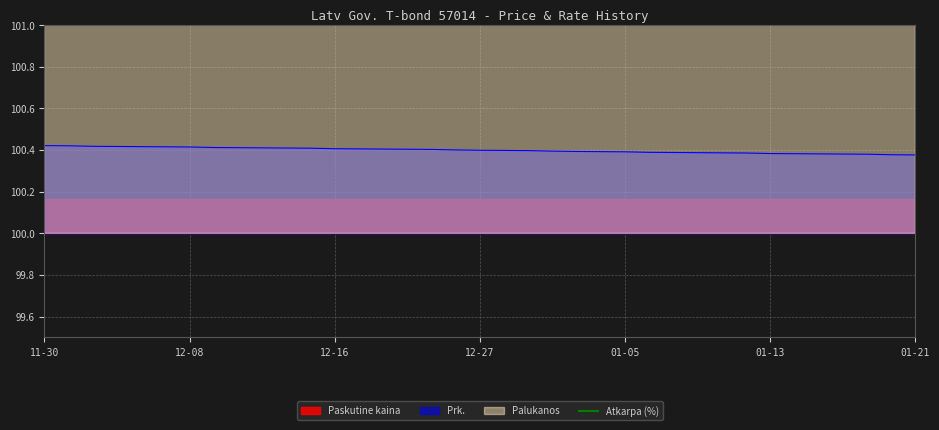

True or false: Palukanos and Prk. cross at least once.

False